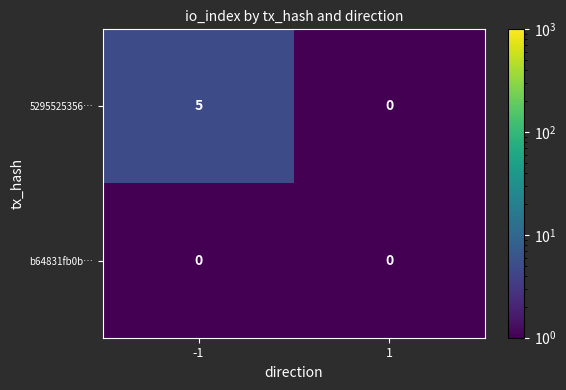

Rank the series by their maximum value, from highest to lowest.

5295525356…, b64831fb0b…